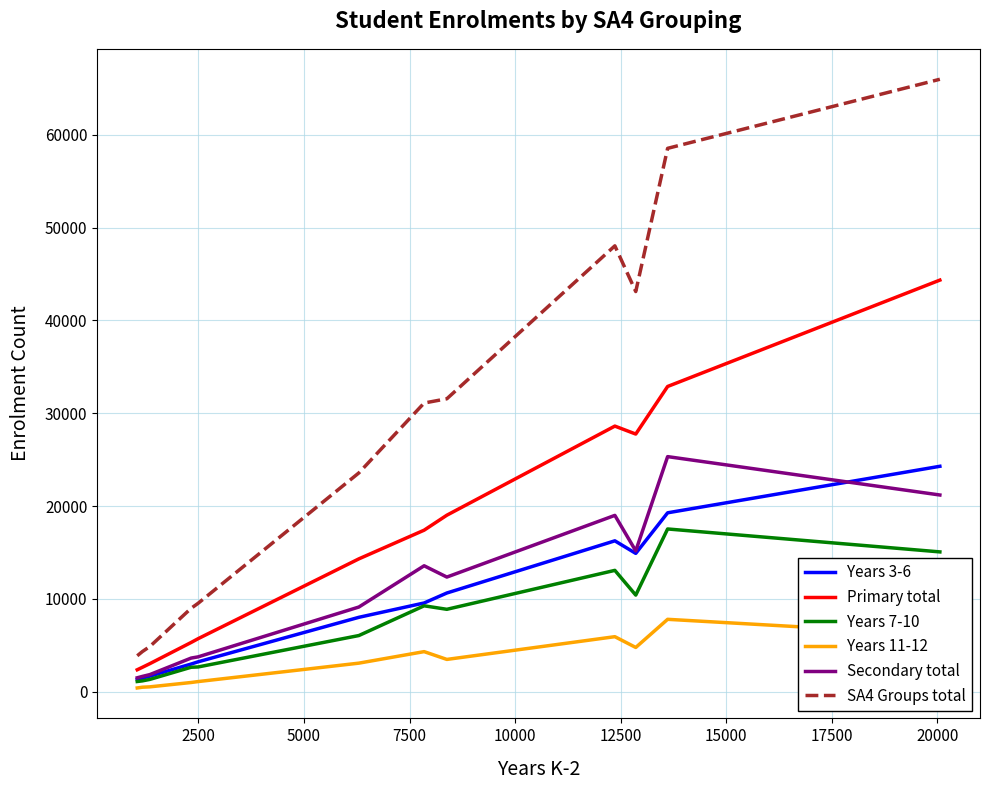

Which series has the largest total across all categories?

SA4 Groups total